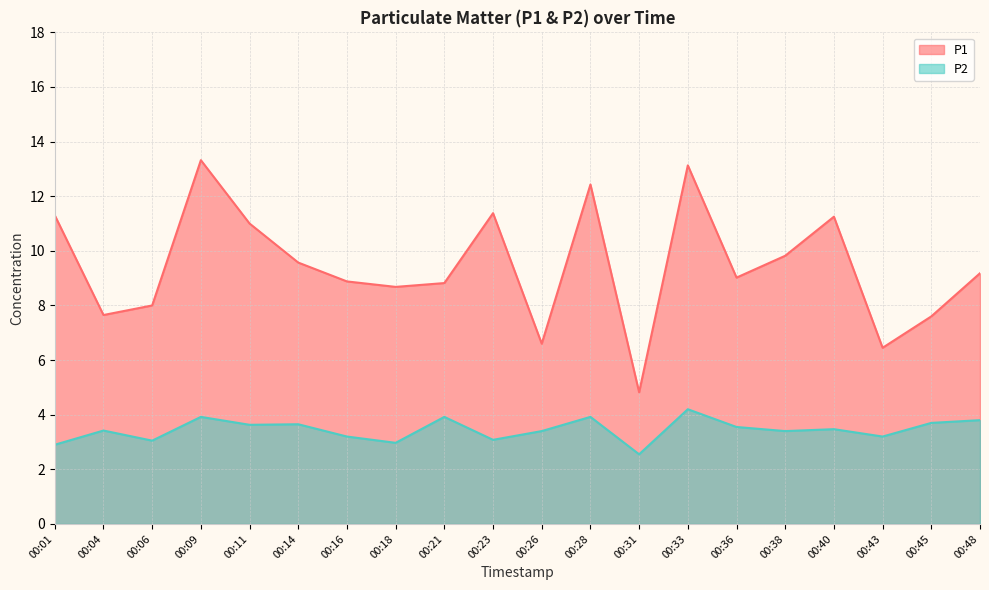

Rank the series at 00:48 from highest to lowest value.

P1, P2